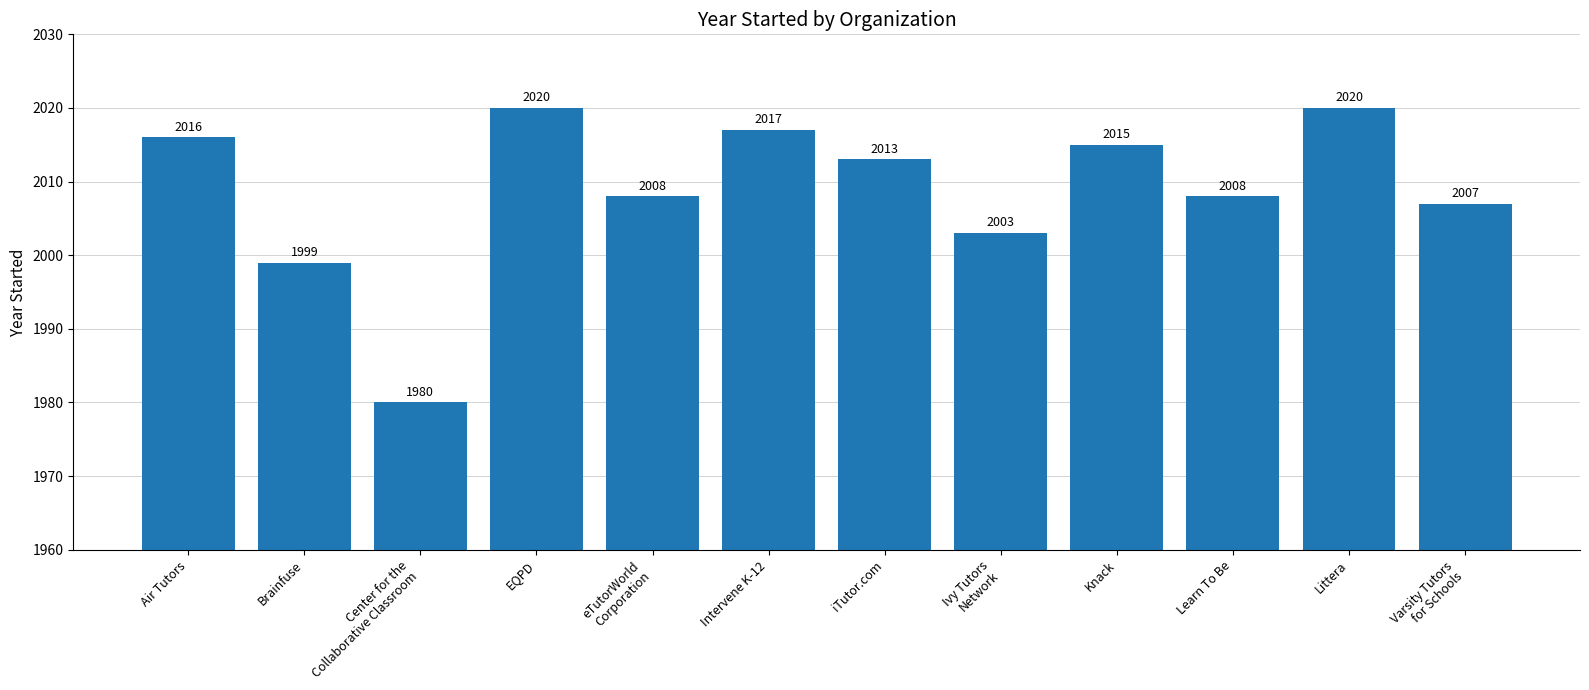

Reading left to right, extract all data points from this chart.

2016	1999	1980	2020	2008	2017	2013	2003	2015	2008	2020	2007